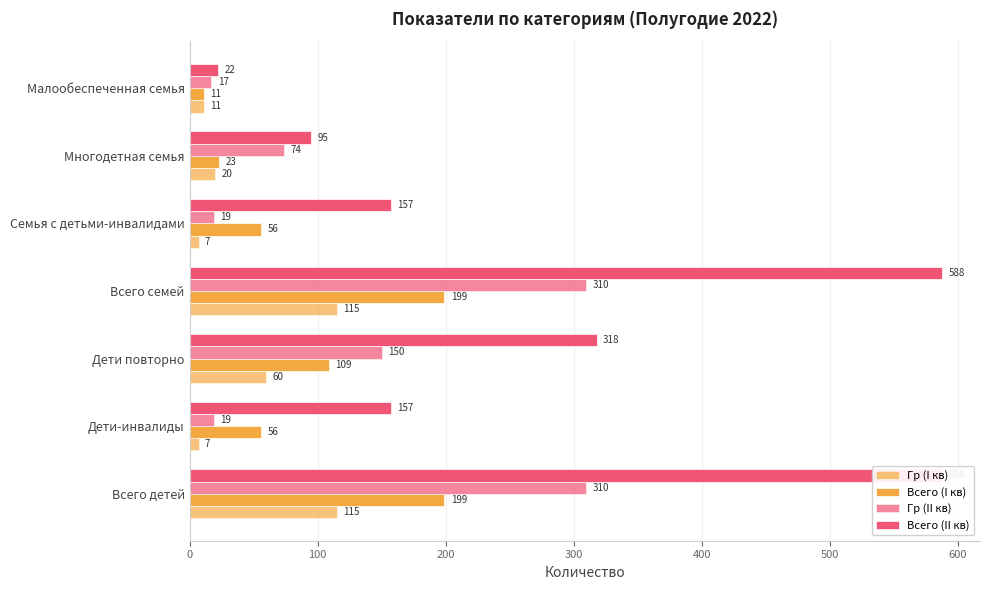

What is the total value across all series at Всего семей?

1212